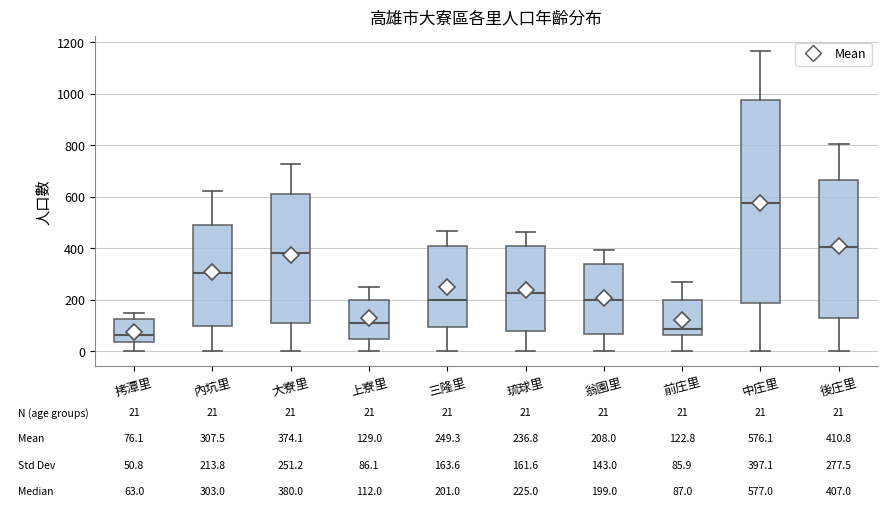

Which box is the tallest, from its lower edge to its upper edge?

中庄里